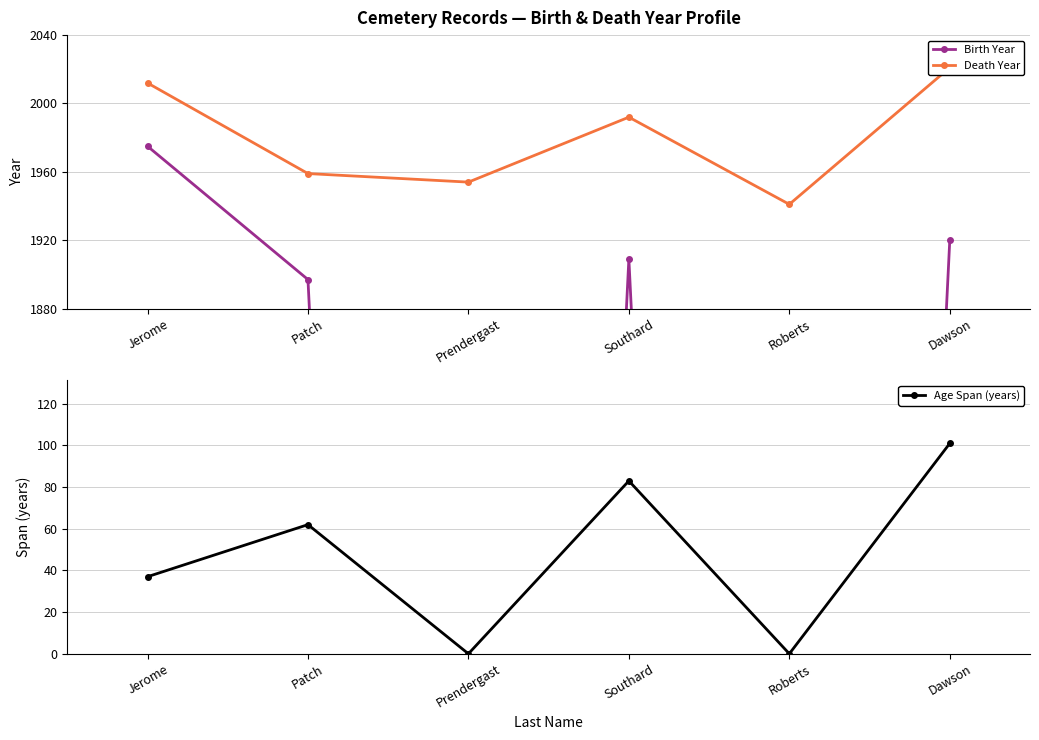

What is the label of the 2nd point from the right?

Roberts